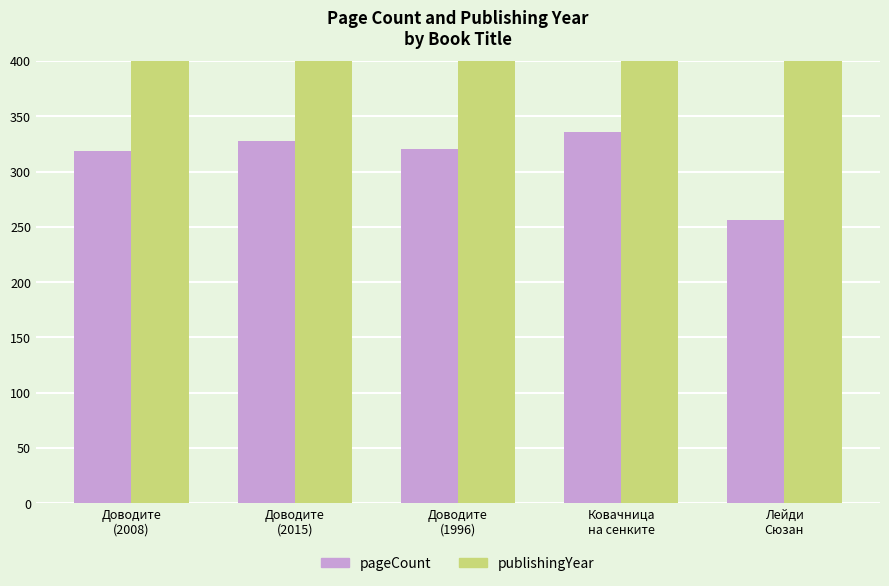

What is the difference between the pageCount values at Доводите
(2008) and Доводите
(2015)?

9